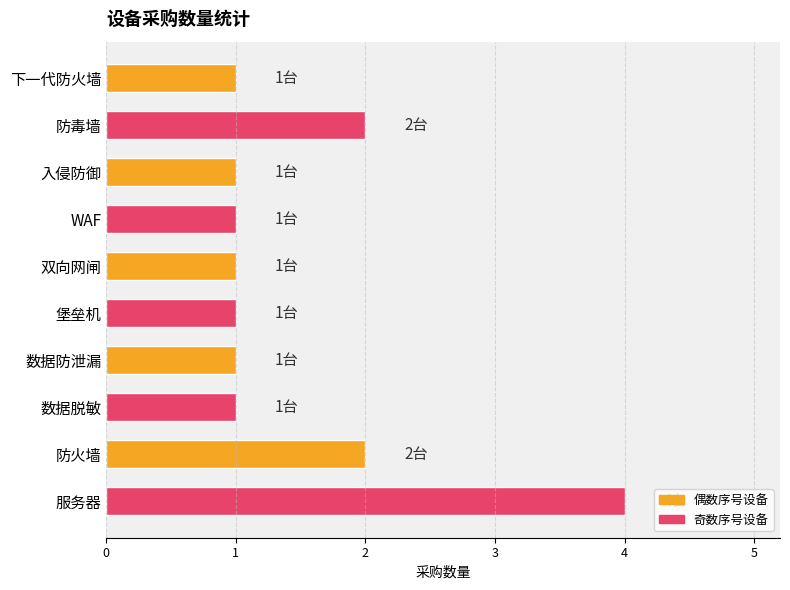

What is the difference between the second highest and second lowest values?

1